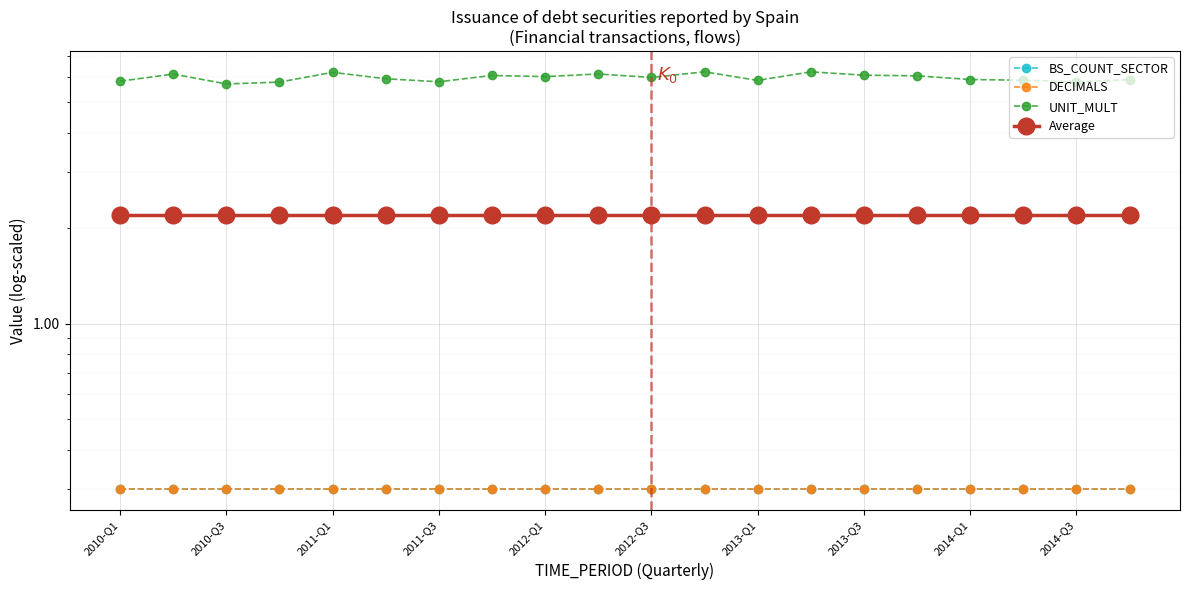

True or false: Average and DECIMALS cross at least once.

False